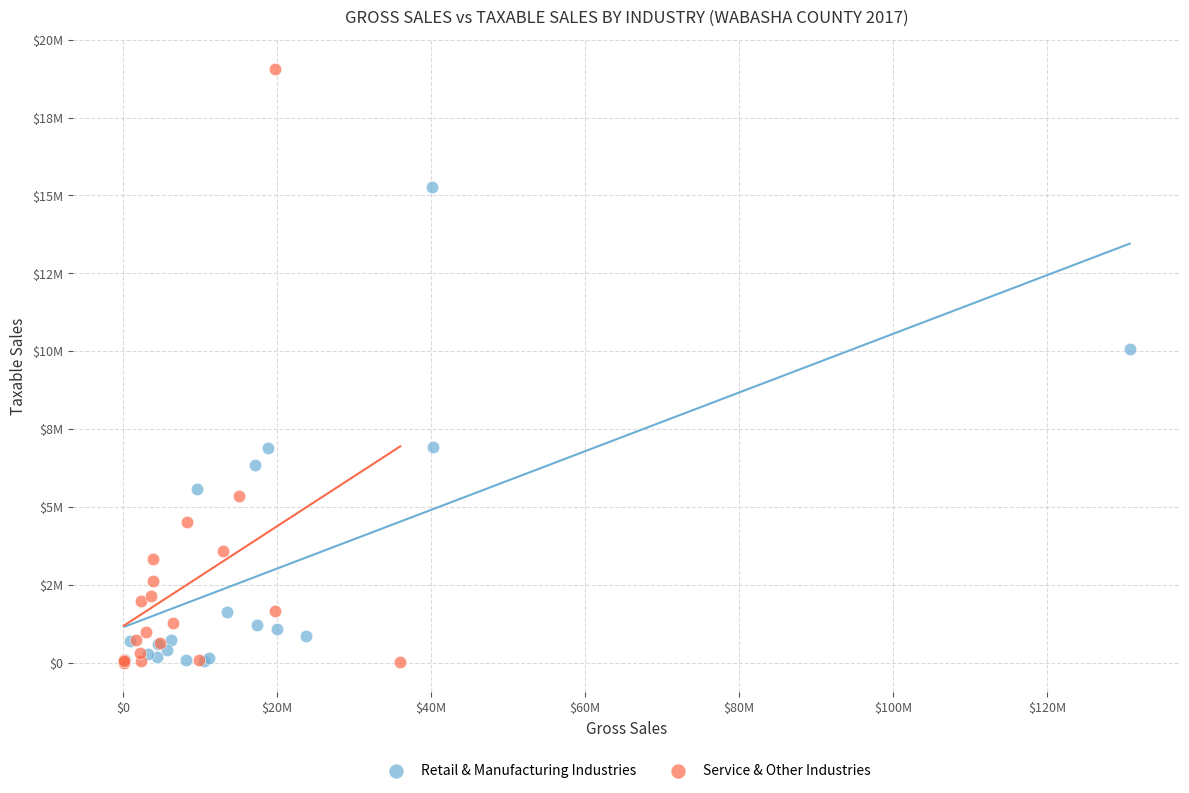

What are all the series names shown in the legend?

Retail & Manufacturing Industries, Service & Other Industries